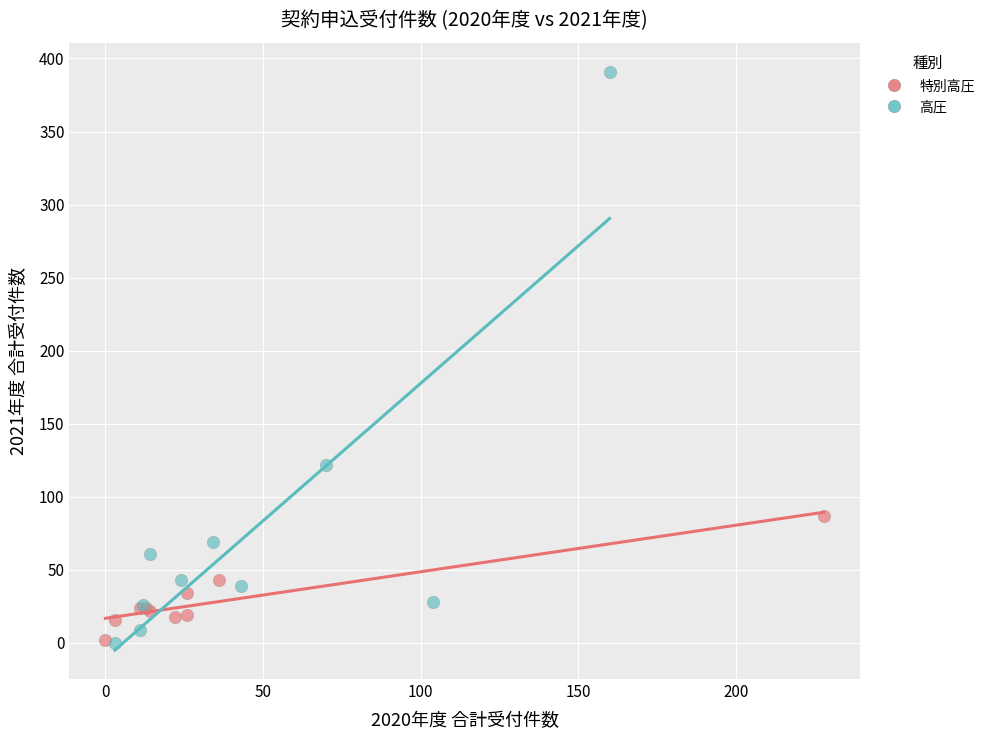

Which series has the widest spread of Y values?

高圧